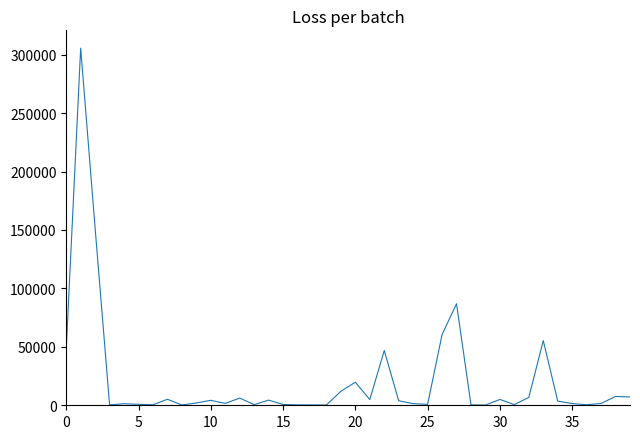

What is the difference between the maximum and minimum values?

305329.9